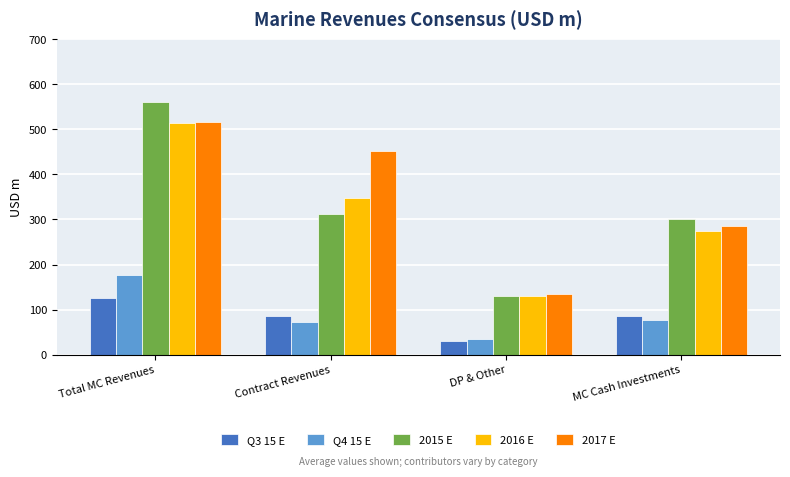

What is the label of the 3rd bar from the left?

DP & Other